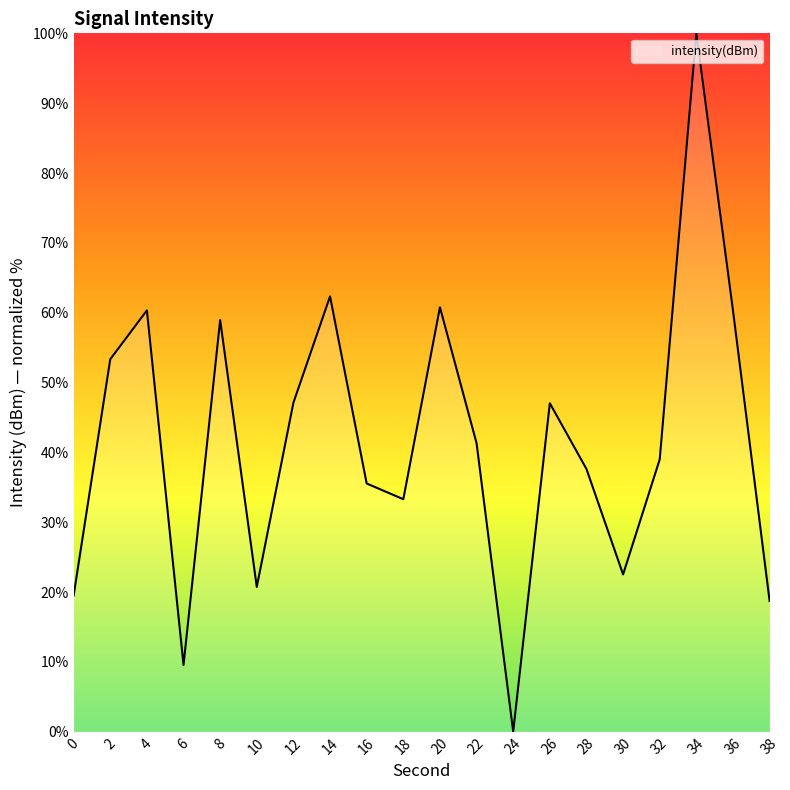

Which has a higher value, 36 or 16?

36